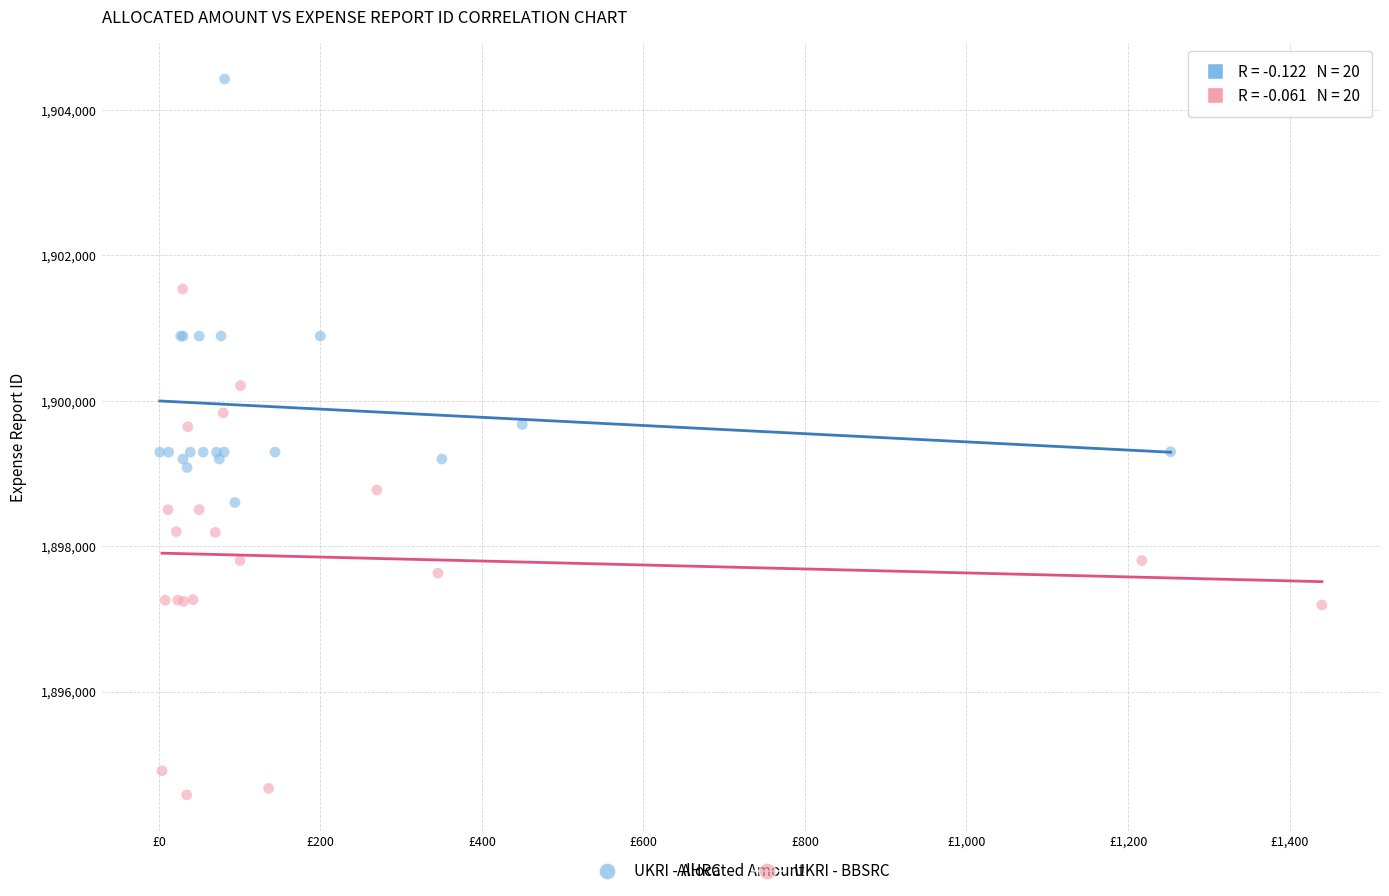

What are all the series names shown in the legend?

UKRI - AHRC, UKRI - BBSRC